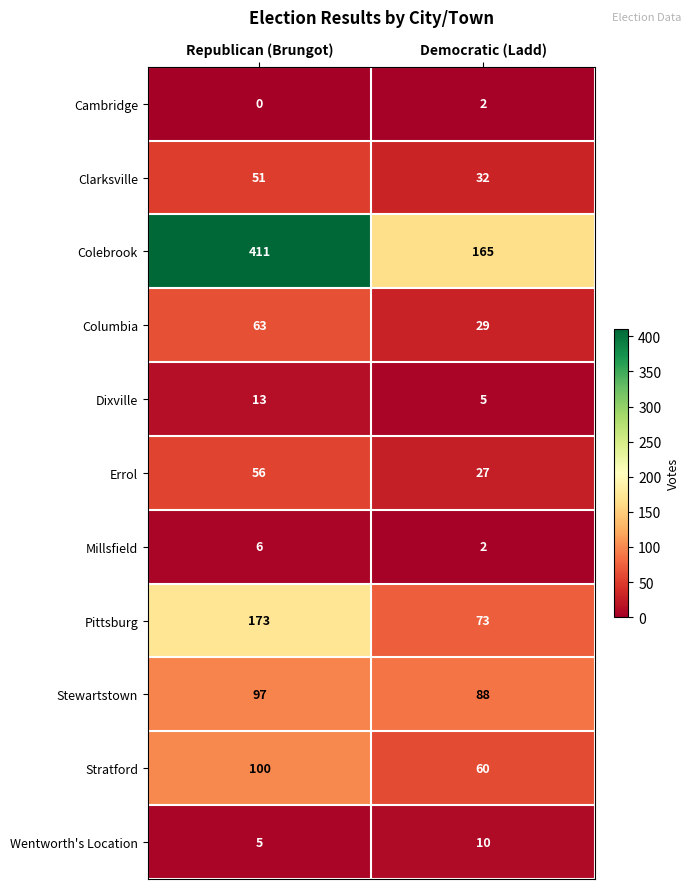

At which label is Errol closest to 41?

Democratic (Ladd)